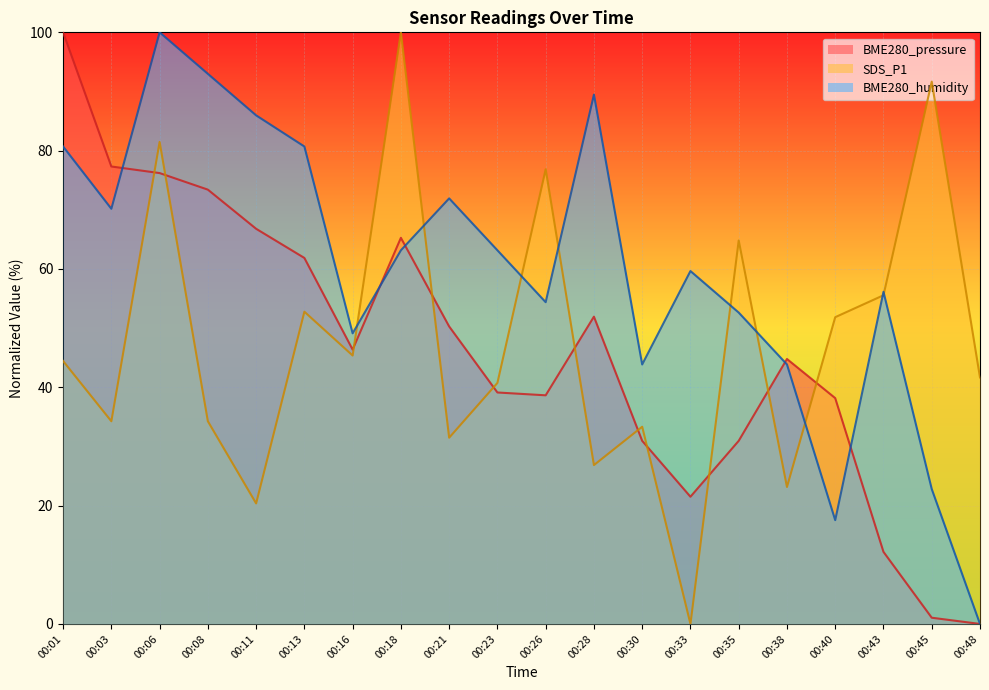

Which series changed the most between 00:23 and 00:28?

BME280_humidity